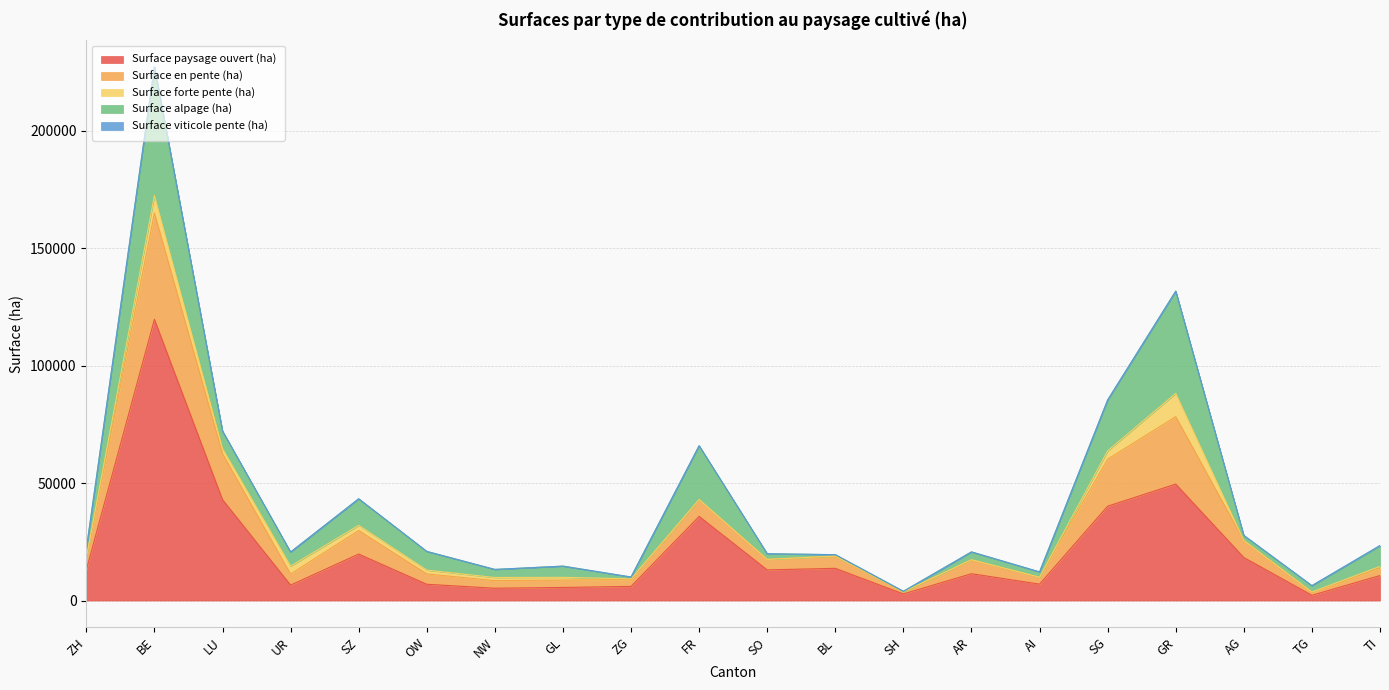

What is the sum of all Surface paysage ouvert (ha) values?

430616.0